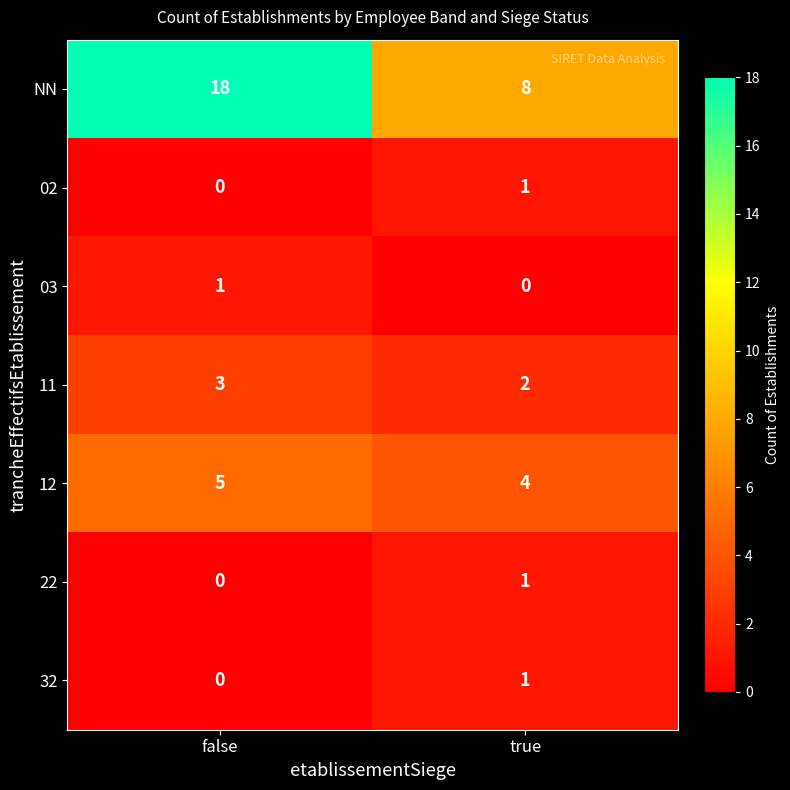

Which category has the highest value in the 11 series?

false